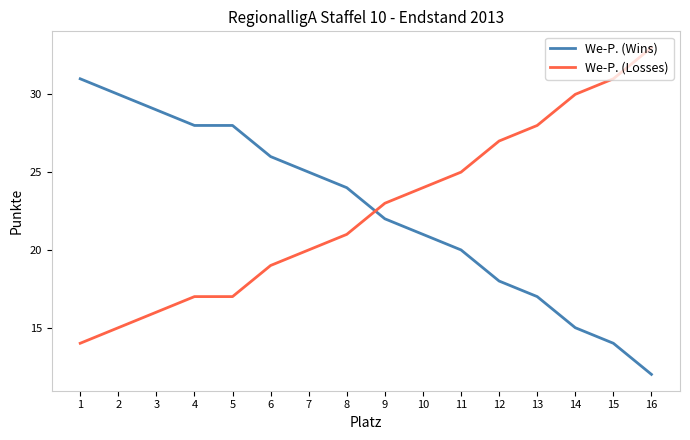

Between which two adjacent categories do We-P. (Wins) and We-P. (Losses) first intersect?

8 and 9